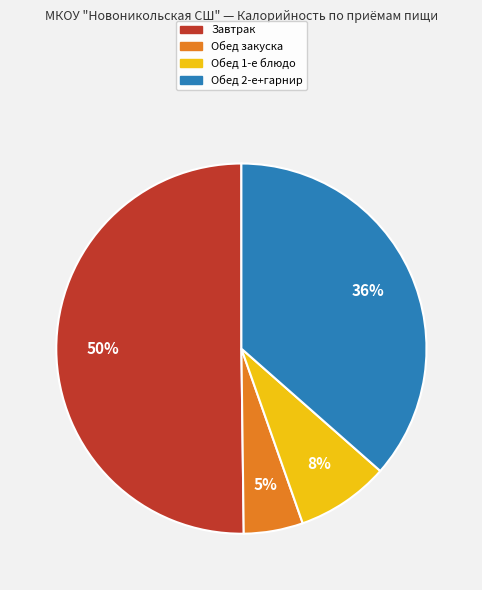

To the nearest percent, what is the difference between the largest and smallest slice percentages?

45%